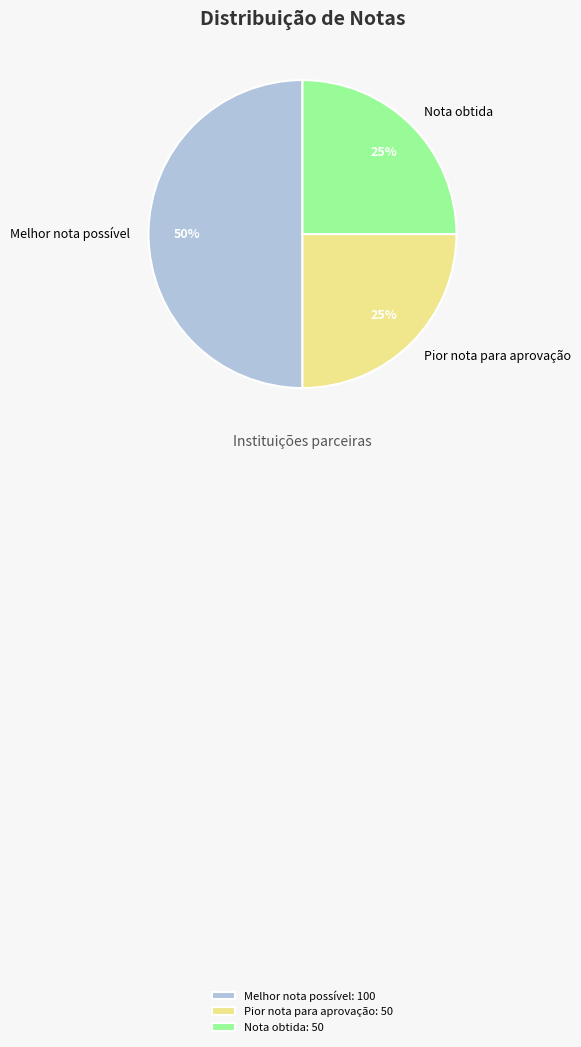

Is it true that Nota obtida is 25% of the pie?

True